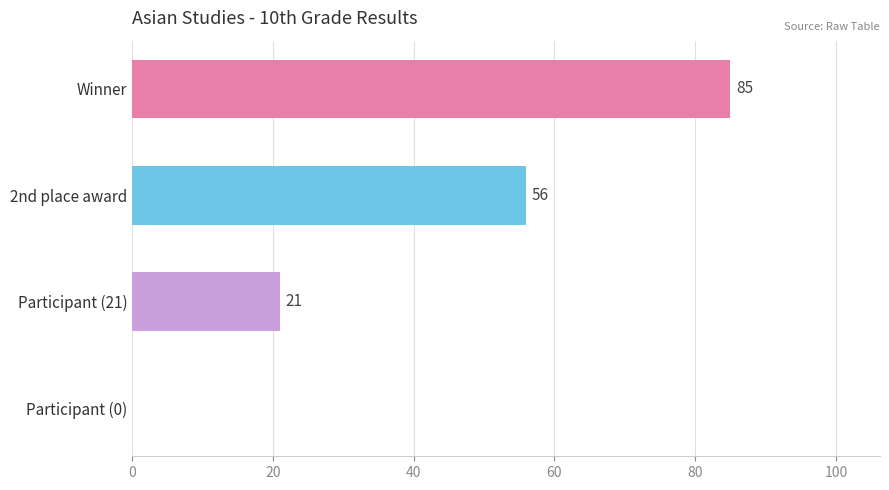

At which label is the value closest to 42?

2nd place award